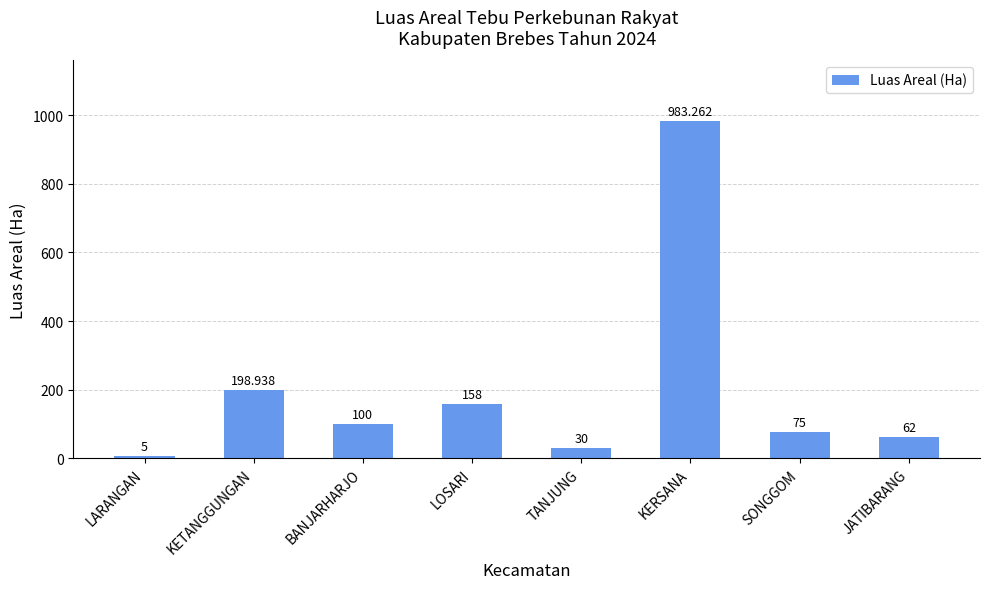

Rank the categories by value from highest to lowest.

KERSANA, KETANGGUNGAN, LOSARI, BANJARHARJO, SONGGOM, JATIBARANG, TANJUNG, LARANGAN